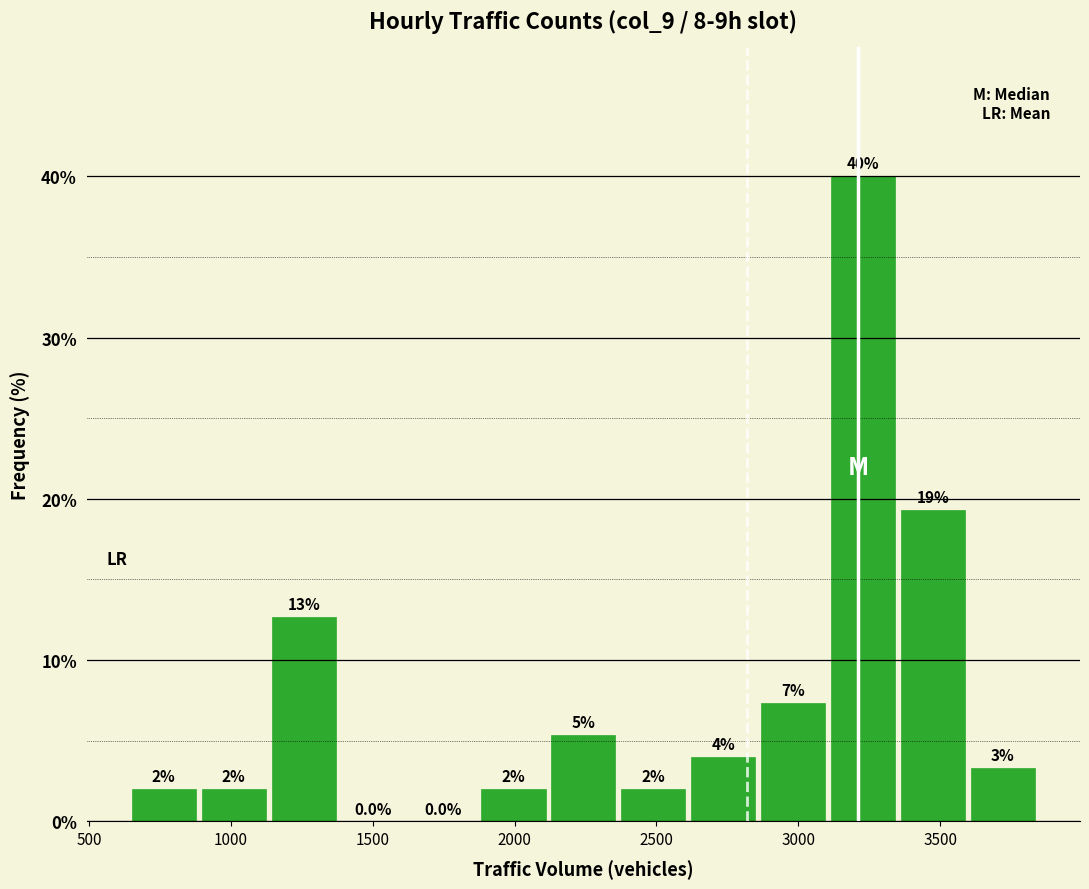

Which range on the x-axis has the tallest bar?

3100 to 3350